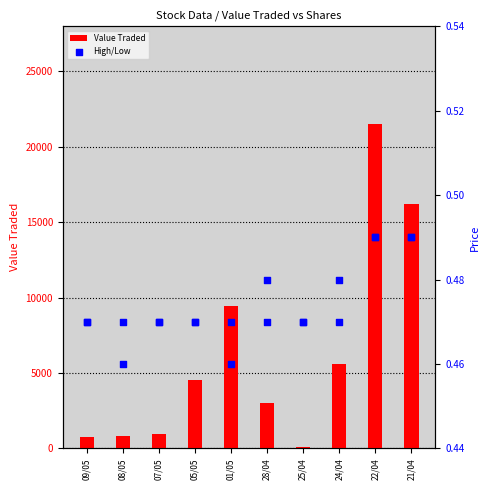

What is the total value across all series at 09/05?

729.9